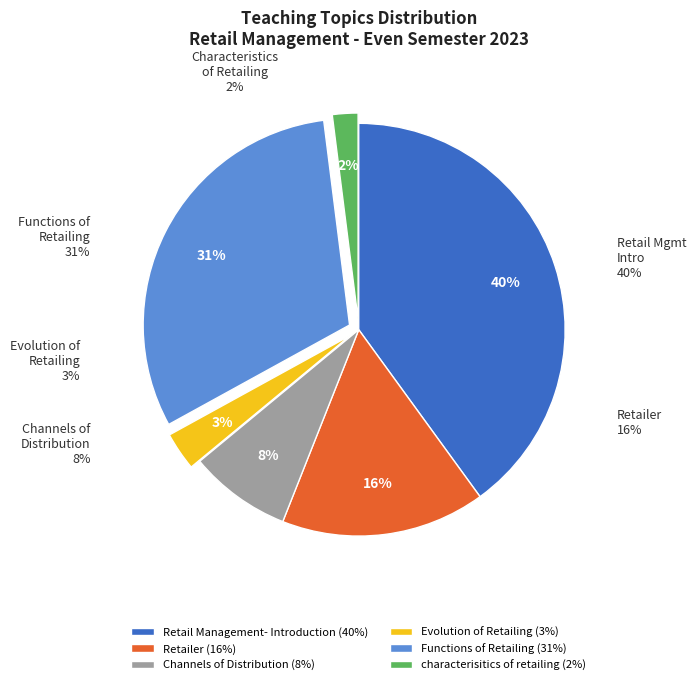

To the nearest percent, what percentage of the pie is Evolution of Retailing?

3%